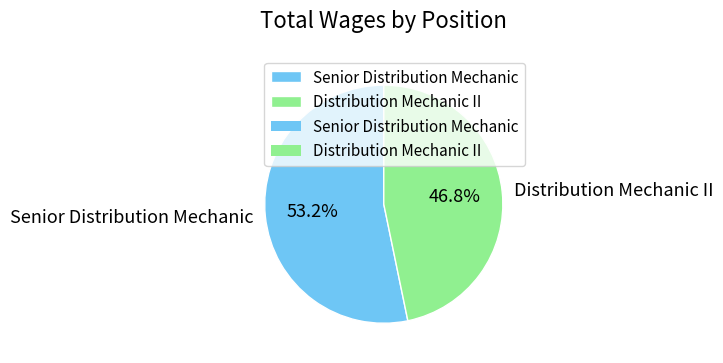

Rank the categories by value from highest to lowest.

Senior Distribution Mechanic, Distribution Mechanic II